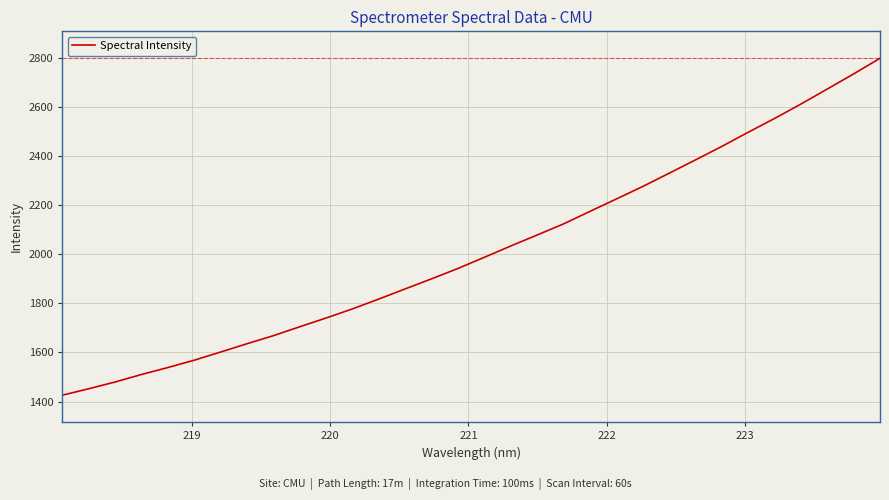

What is the greatest value displayed?

2796.8